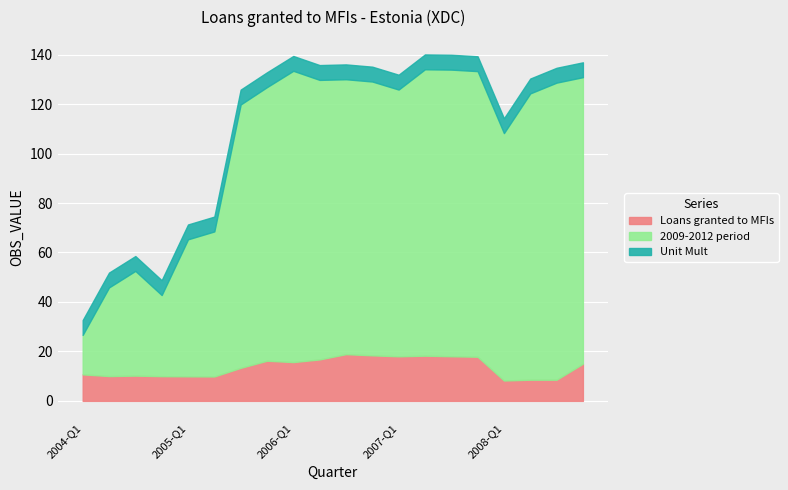

What is the total value across all series at 2007-Q4?

139.3